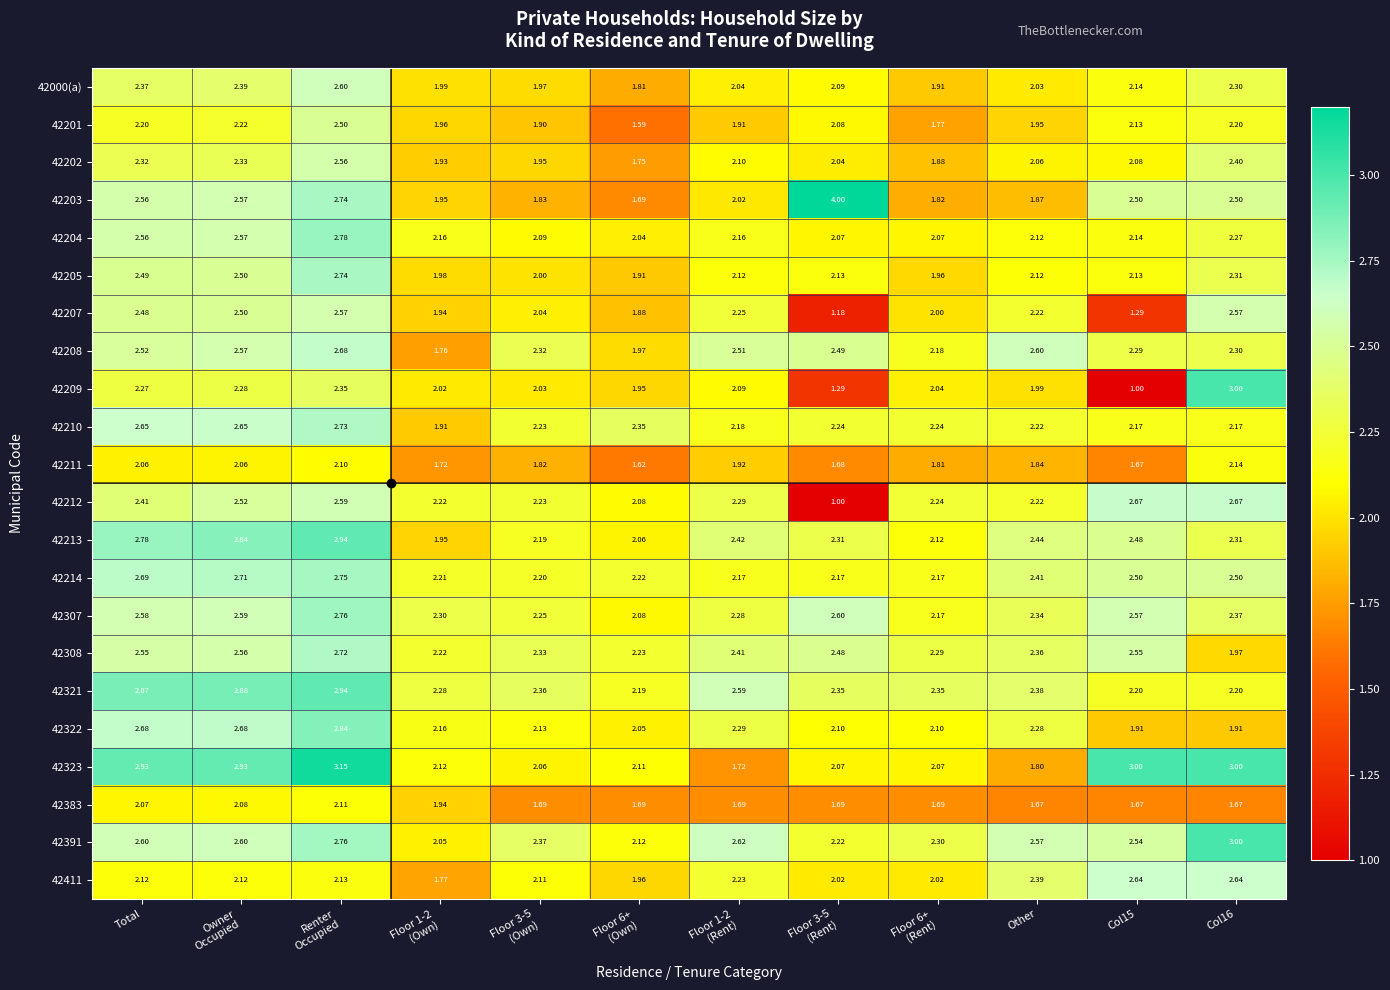

Which series changed the most between Floor 3-5
(Rent) and Col15?

42212